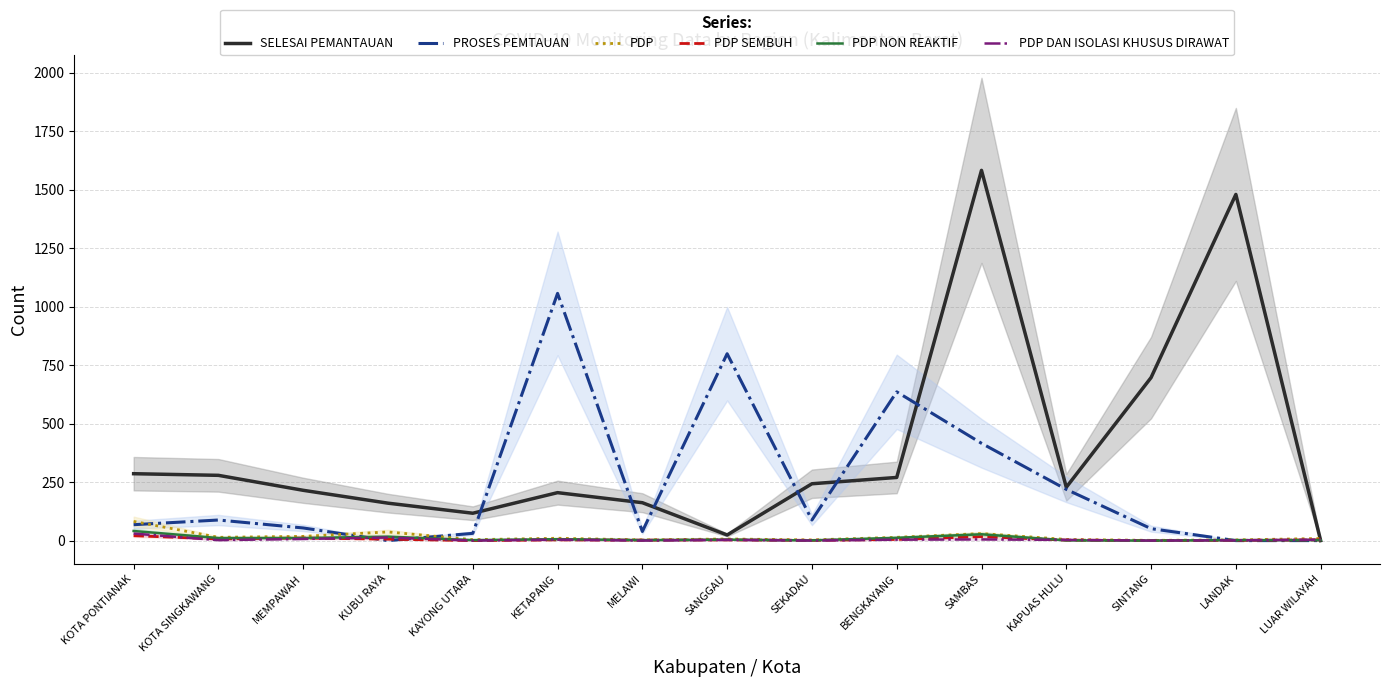

At SAMBAS, list the series in order from smallest to largest.

PDP DAN ISOLASI KHUSUS DIRAWAT, PDP SEMBUH, PDP NON REAKTIF, PDP, PROSES PEMTAUAN, SELESAI PEMANTAUAN